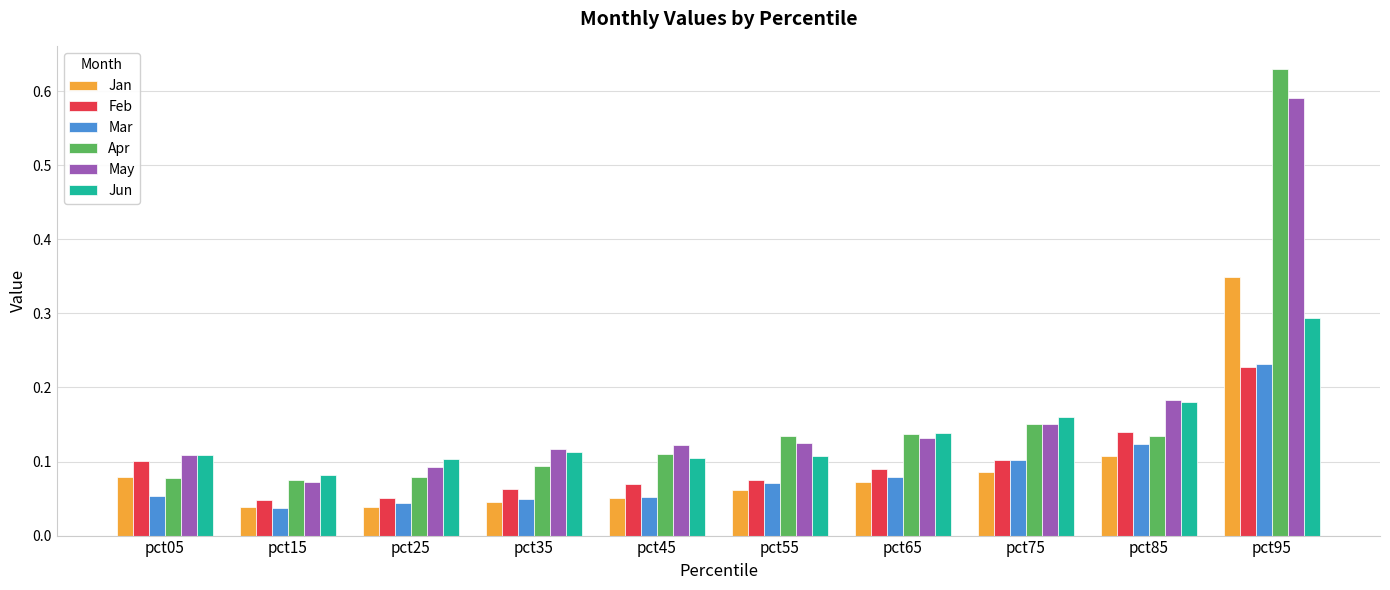

What is the sum of all Jan values?

0.9